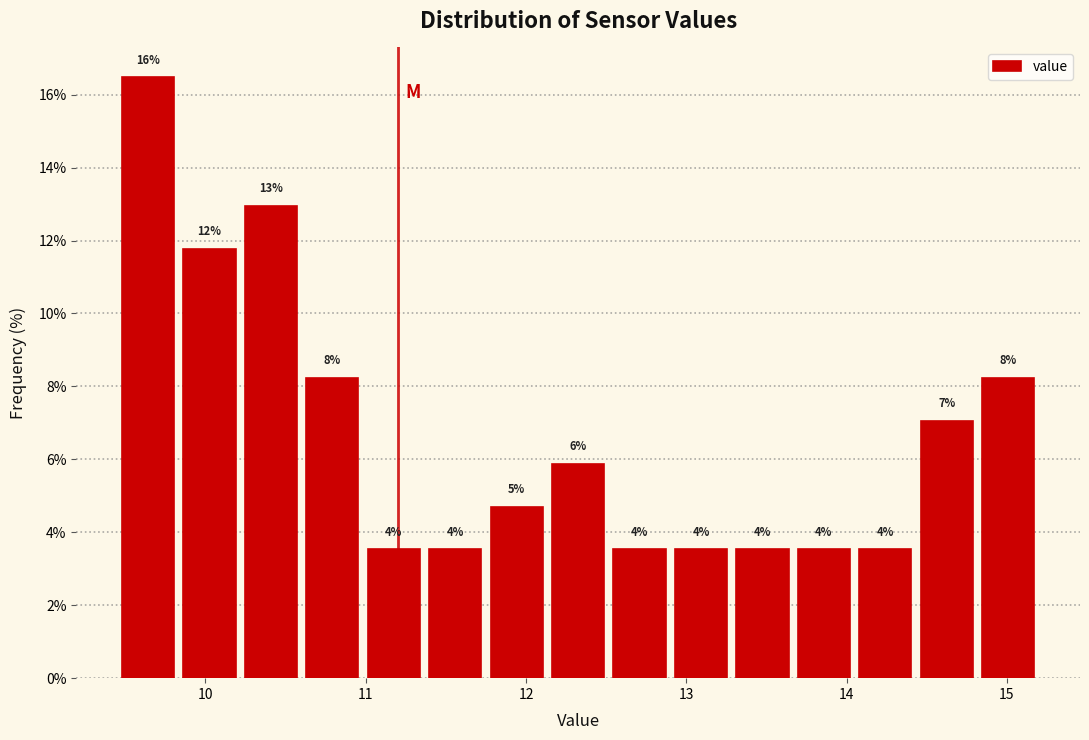

Read against the x-axis, roughly where is the centre of the tallest bar?

9.6